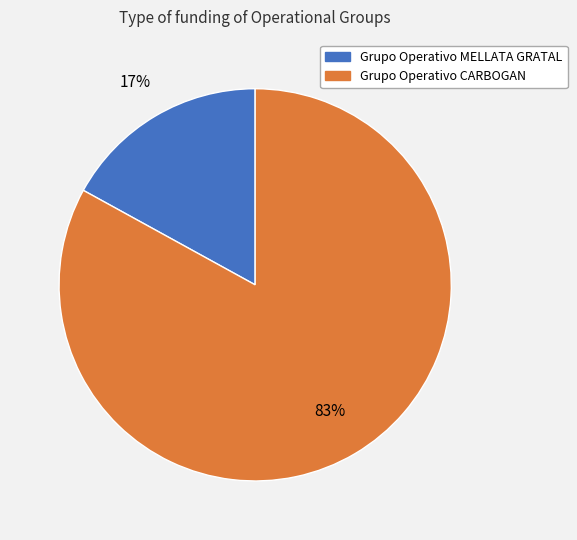

What is the smallest slice in the pie chart?

Grupo Operativo MELLATA GRATAL